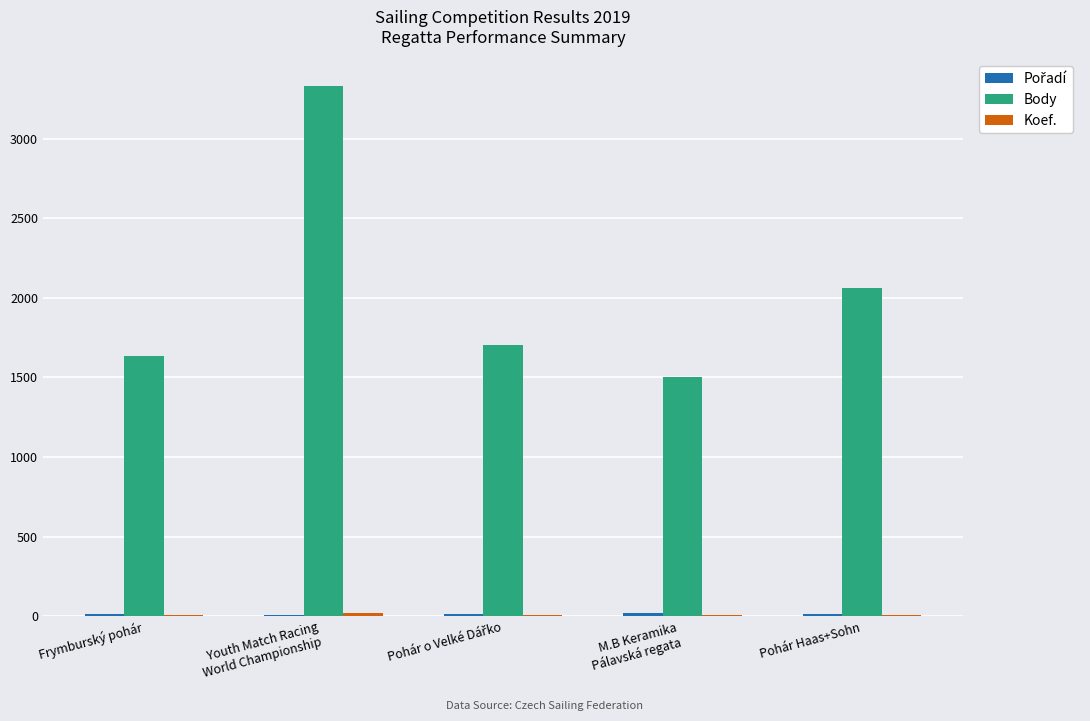

Where is Body nearest to the value 2418?

Pohár Haas+Sohn